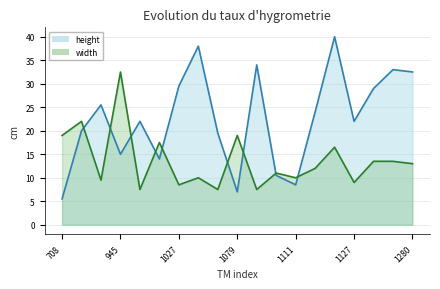

Between 1062 and 1048, which is larger?

1048